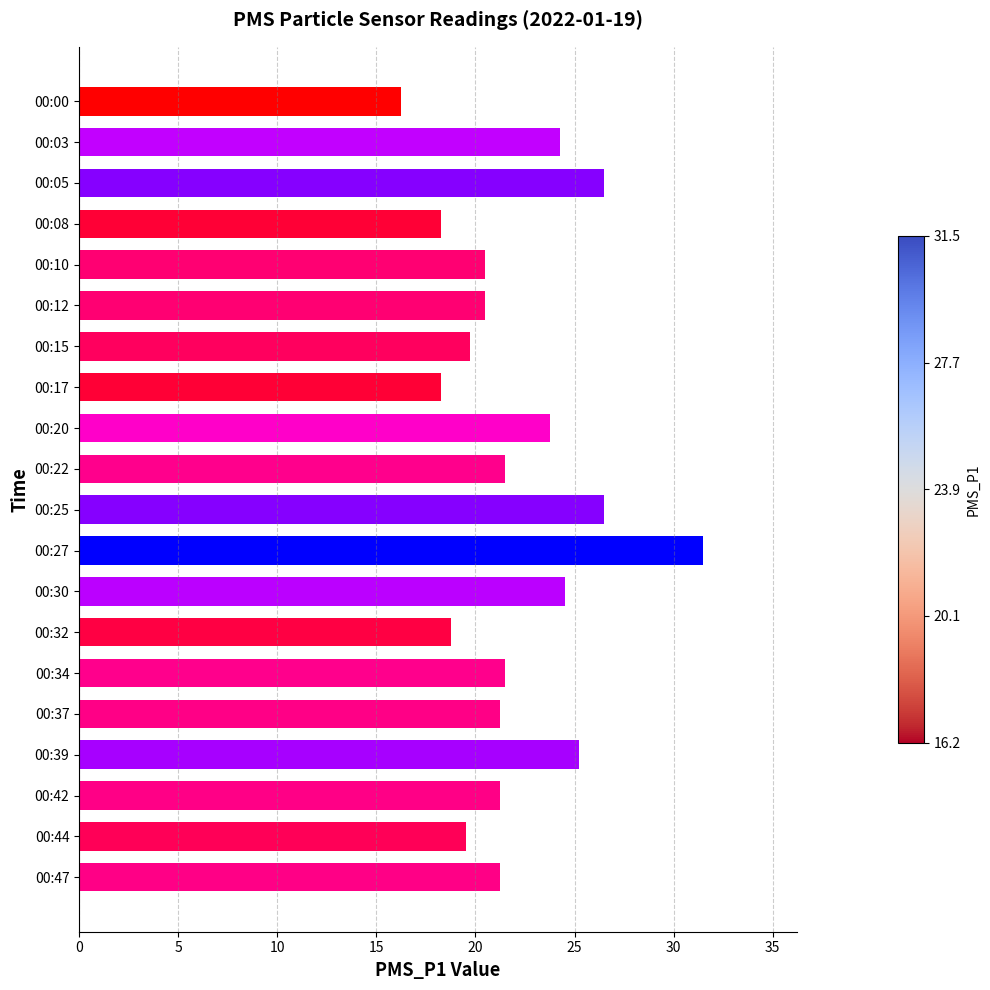

The value at 00:34 is 21.5. True or false?

True